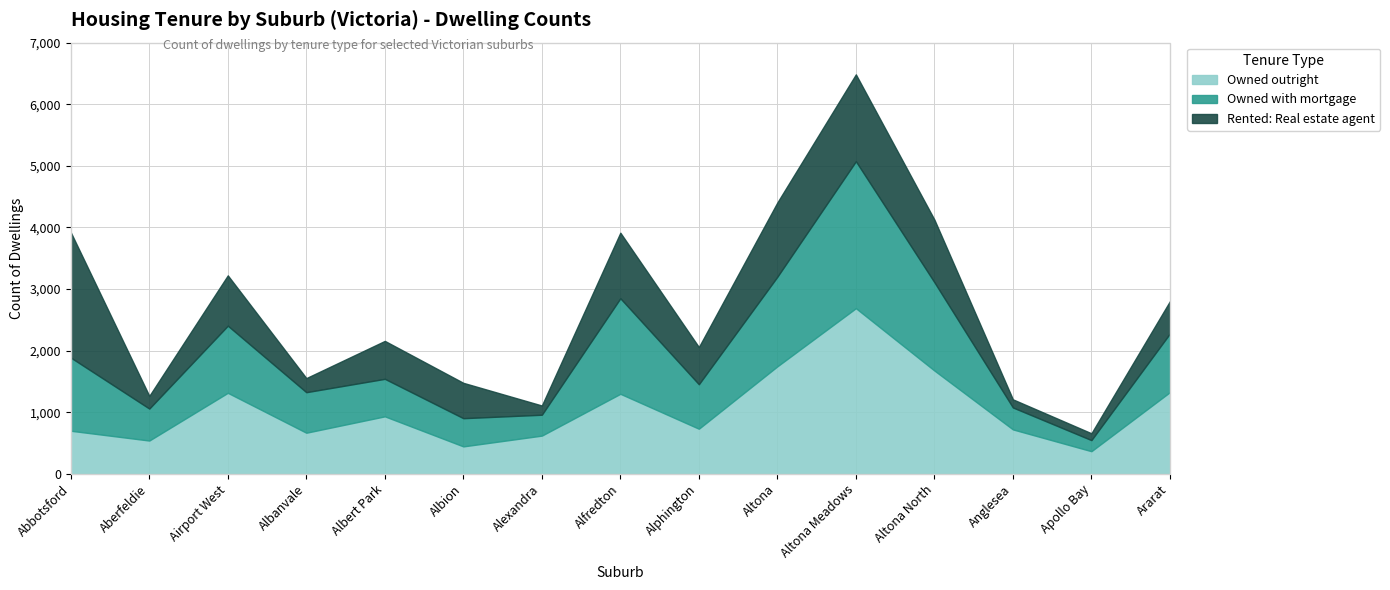

Which series has the largest total across all categories?

Owned outright